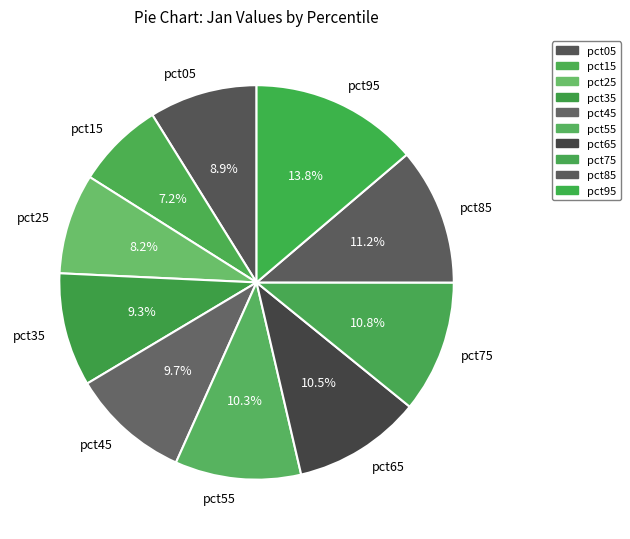

Which has a higher value, pct05 or pct65?

pct65